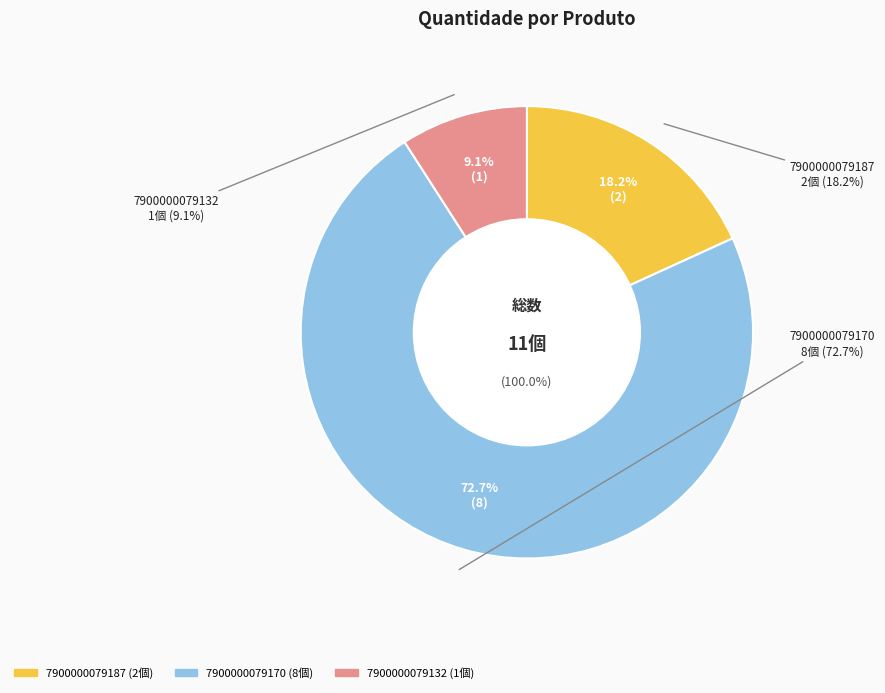

Is it true that 7900000079132 is 15% of the pie?

False